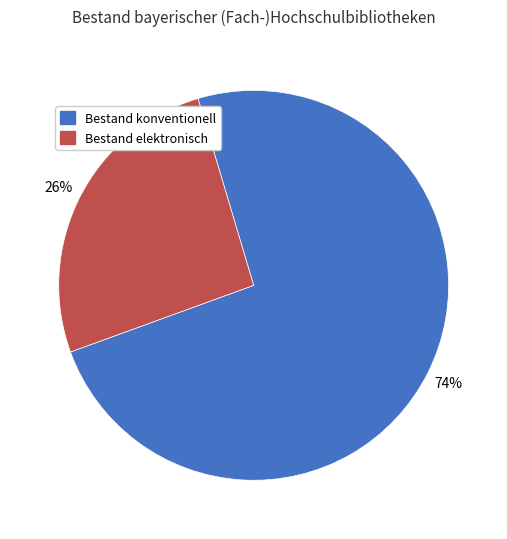

Does any single category account for the majority?

Yes